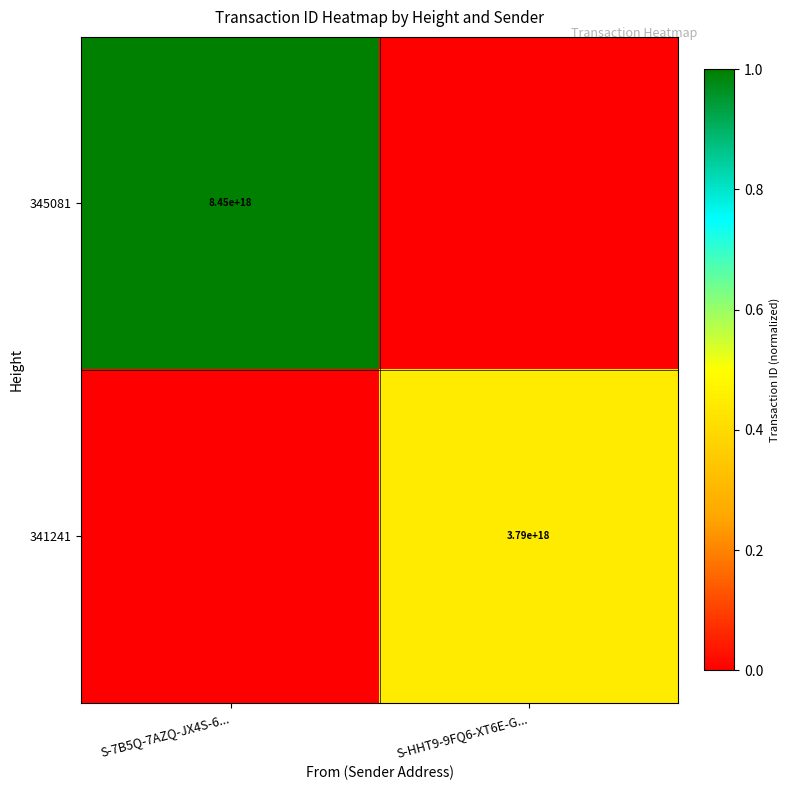

The 345081 series shows 4176788105214587392 at S-7B5Q-7AZQ-JX4S-6.... True or false?

False